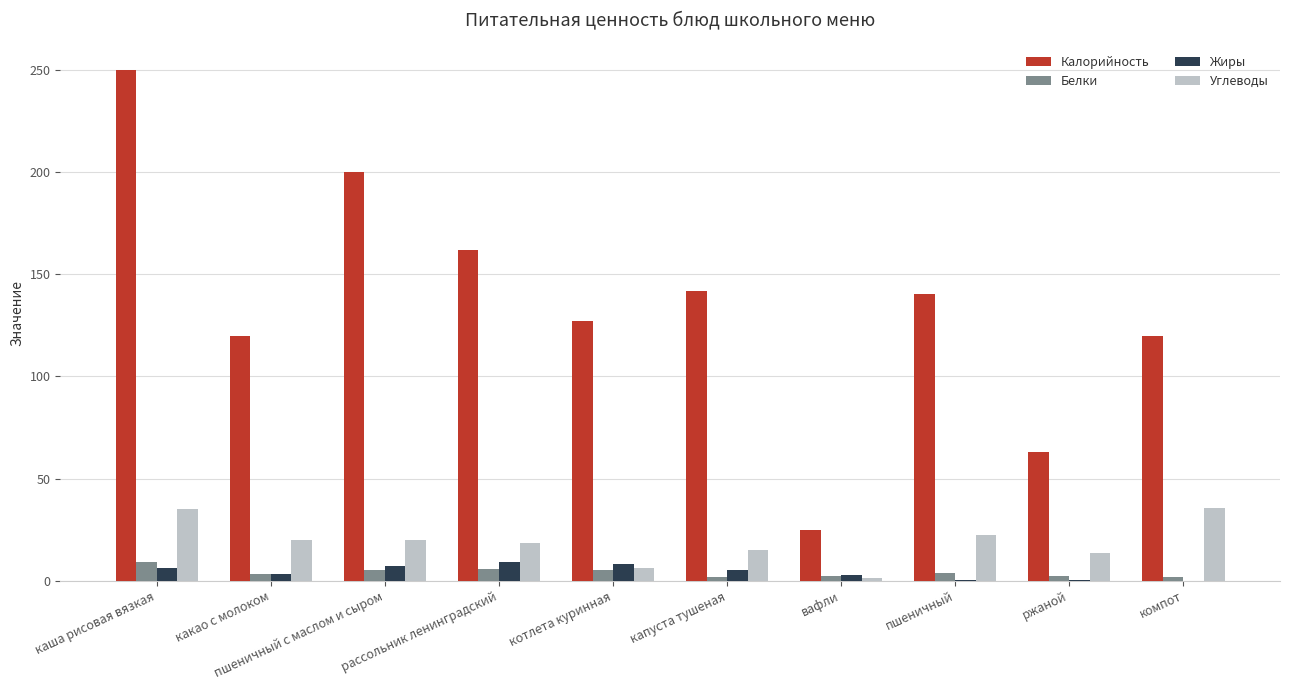

What is the spread (max minus min) of values at каша рисовая вязкая?

244.0